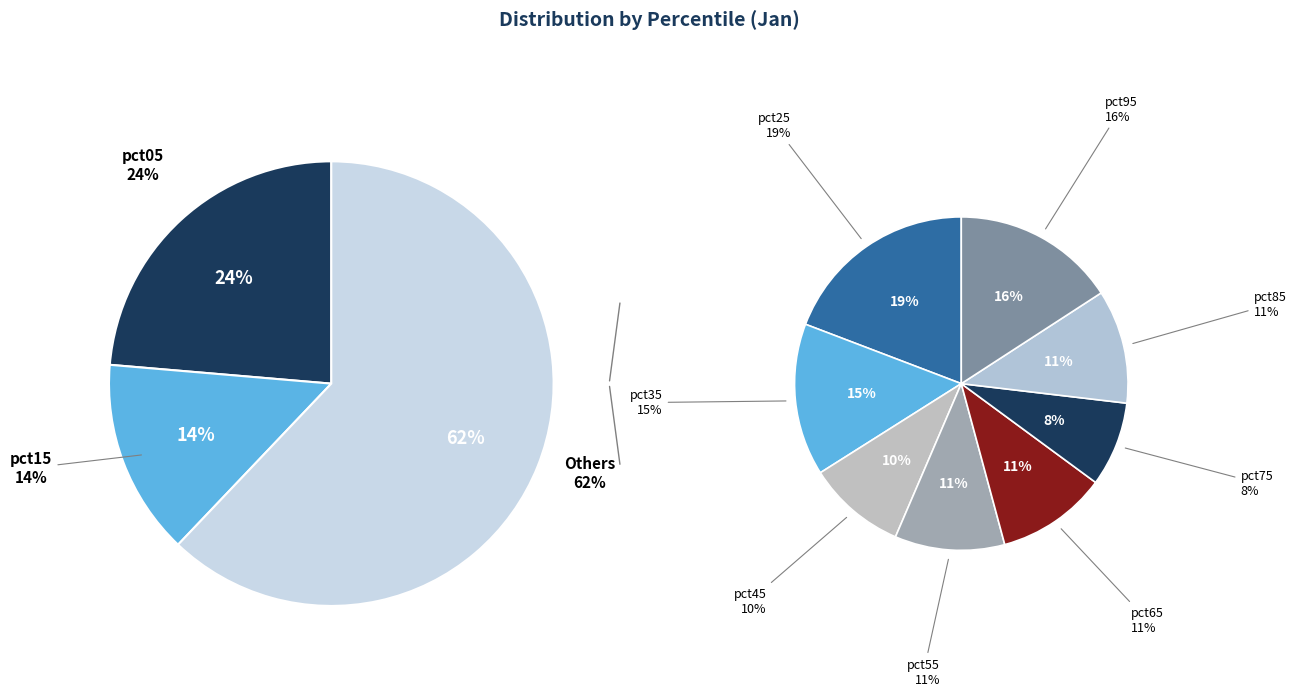

Rank the categories by value from lowest to highest.

pct75, pct45, pct55, pct65, pct85, pct35, pct95, pct25, pct15, pct05